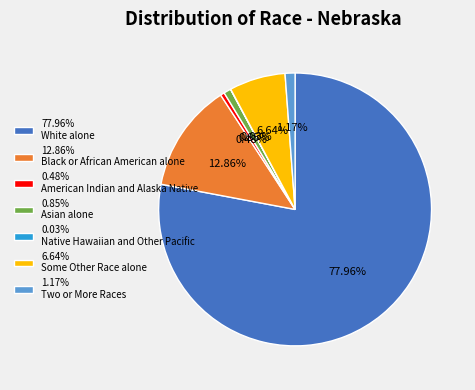

Which has a higher value, 1.17% Two or More Races or 12.86% Black or African American alone?

12.86% Black or African American alone